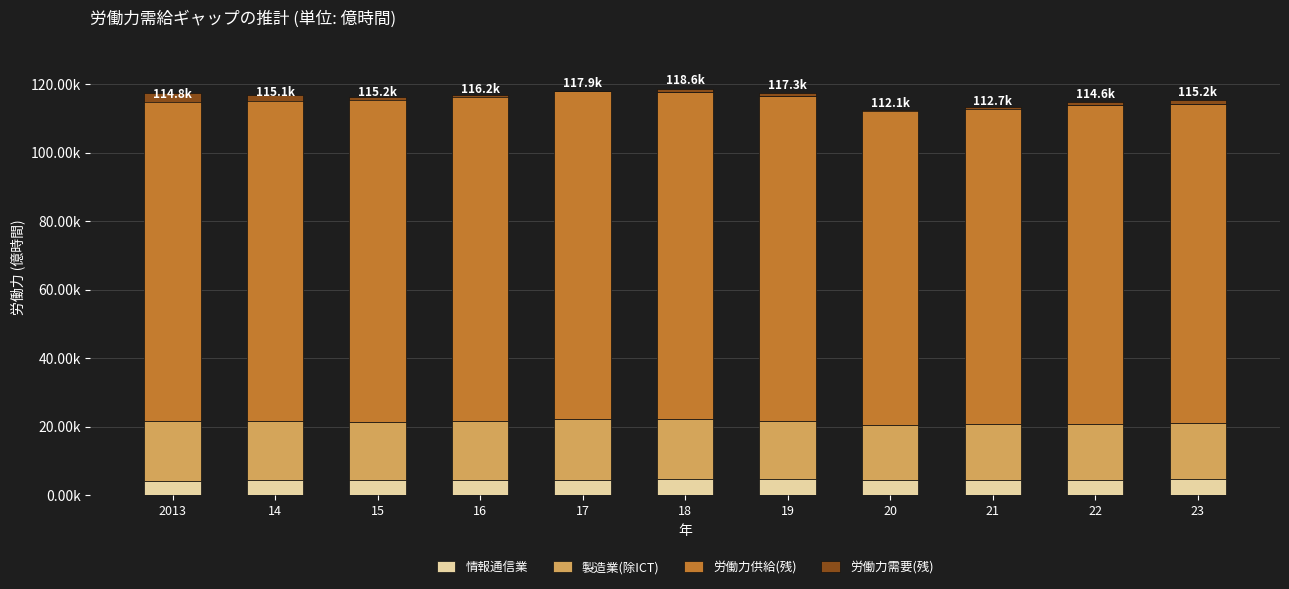

Which has a higher value, 2013 or 23?

23